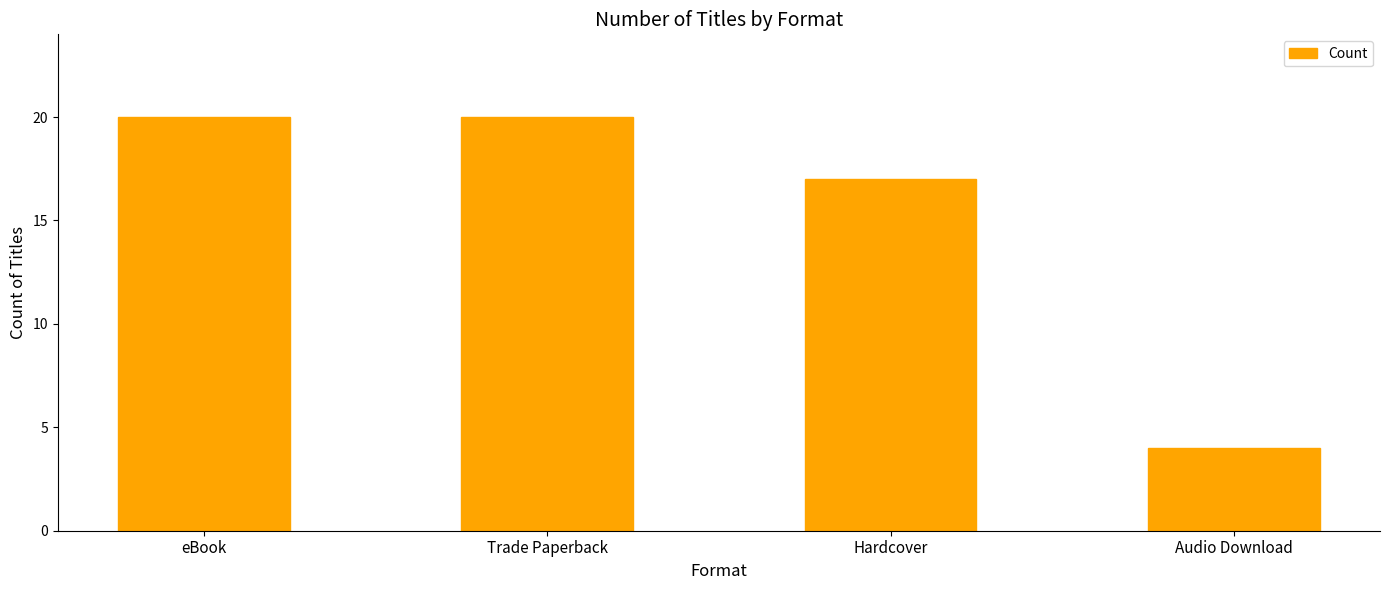

Which label corresponds to the smallest value in the chart?

Audio Download